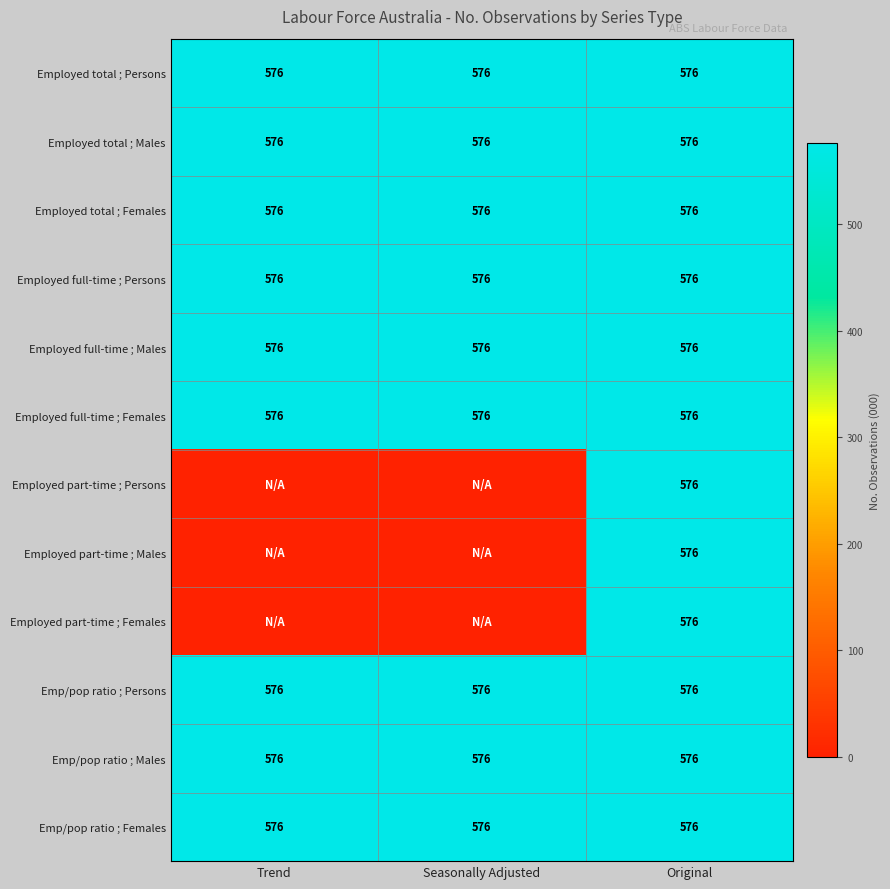

Between Seasonally Adjusted and Original, which is larger?

Seasonally Adjusted